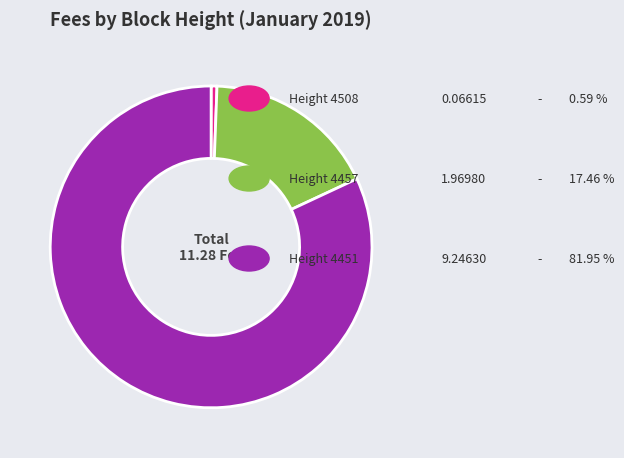

How many segments does this pie chart have?

3